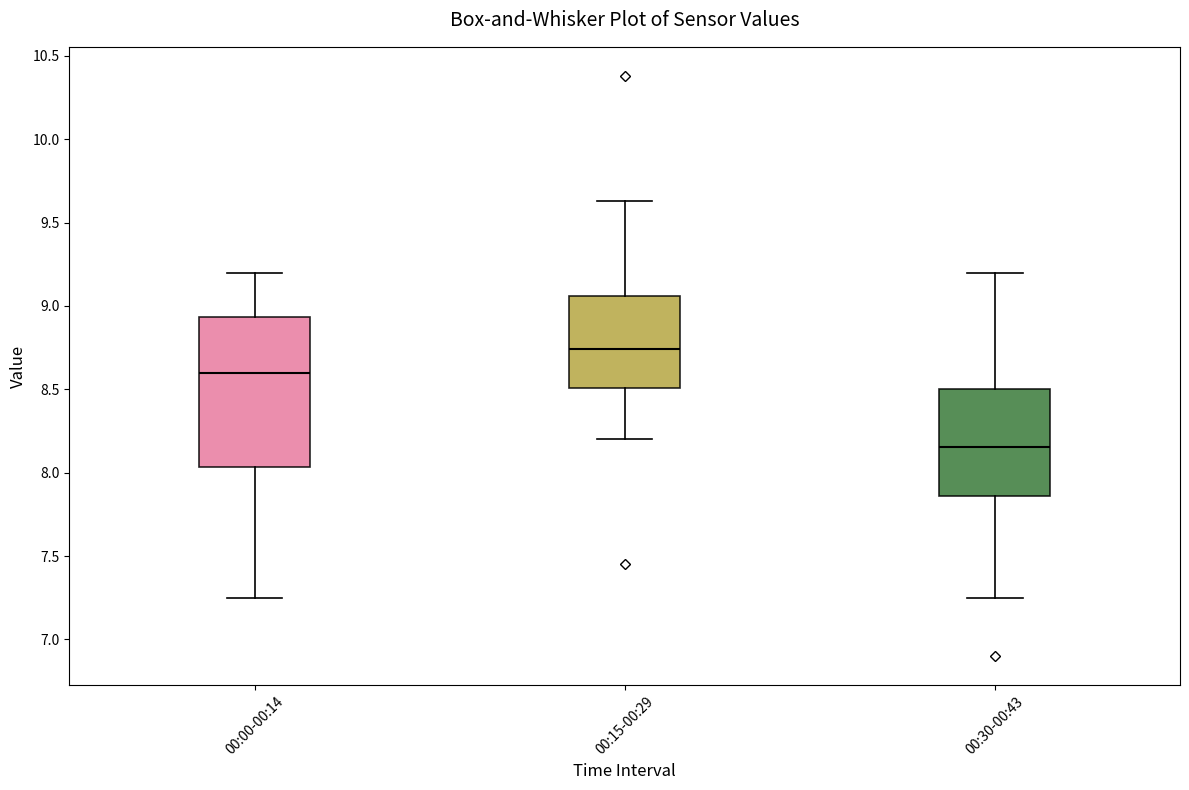

Where does the upper whisker of the box for 00:30-00:43 end on the y-axis? The values are not printed on the chart, so give them approximately, as read against the axis.

9.20